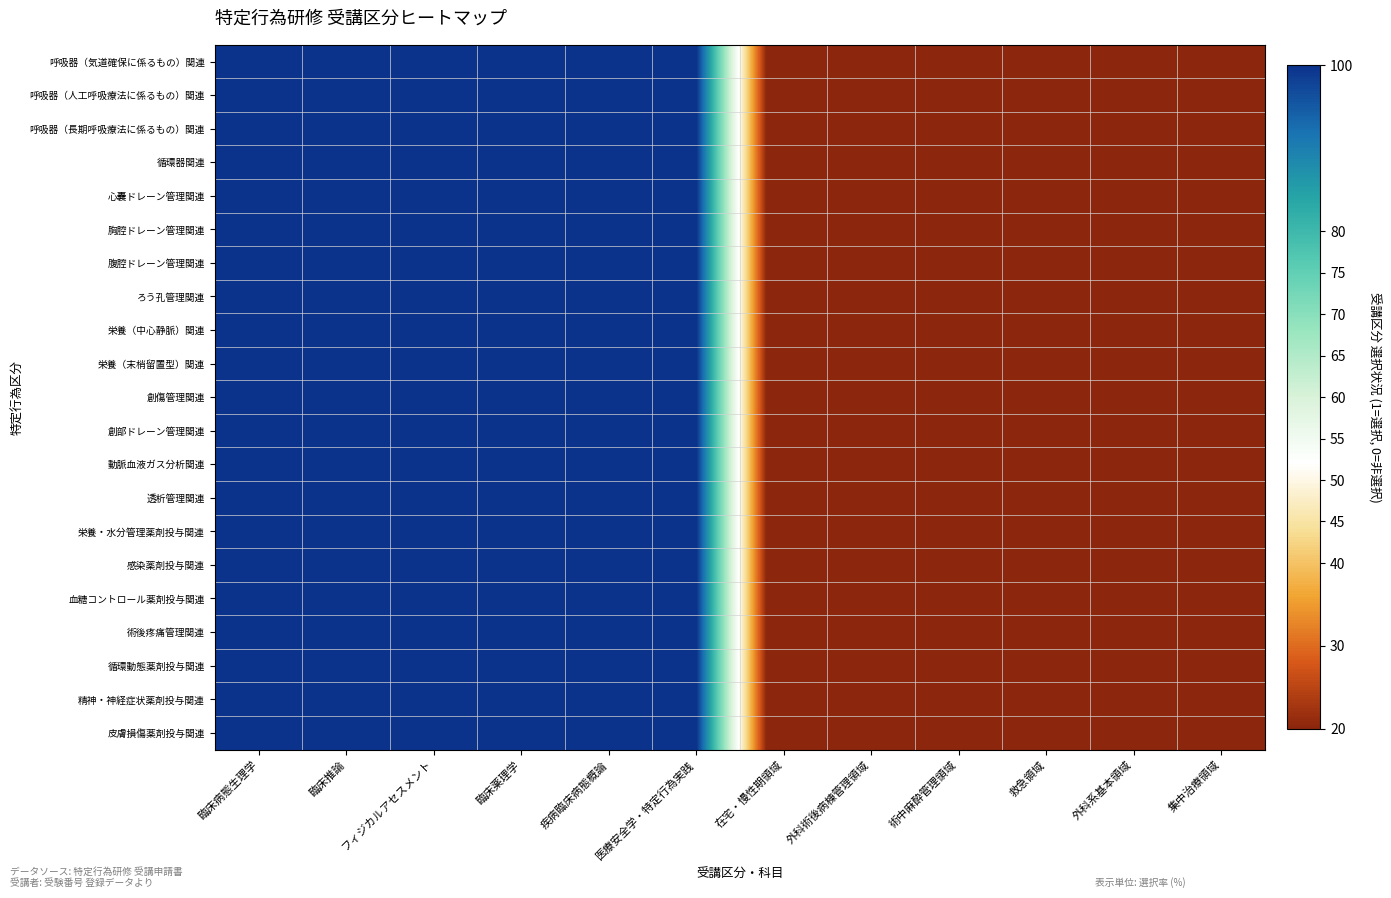

At how many categories does at least one series exceed 67?

6